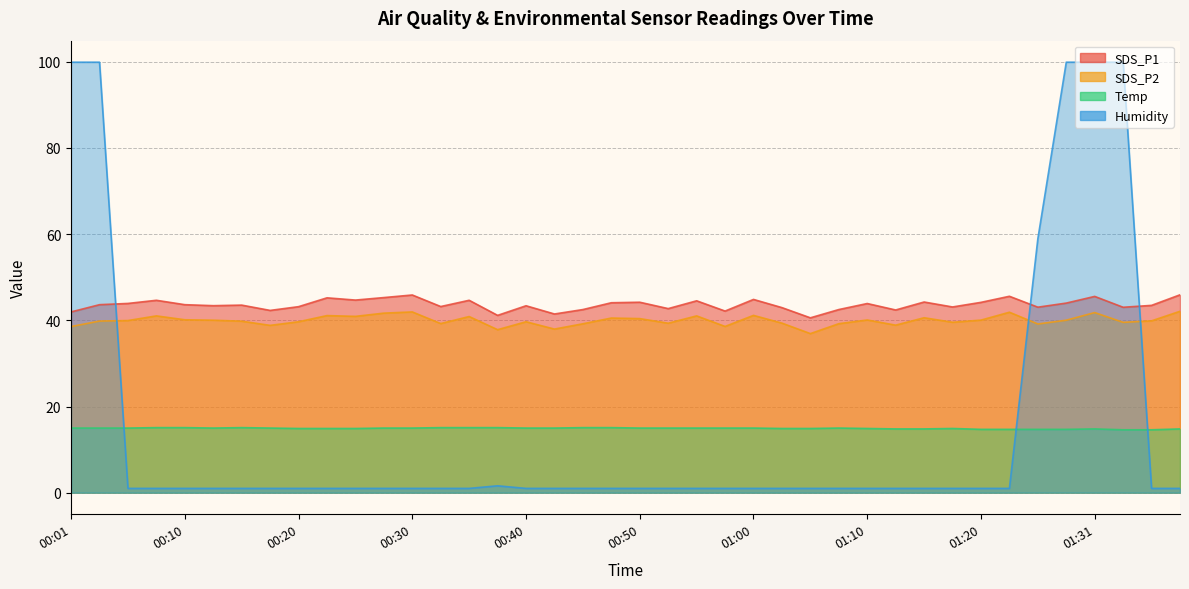

What is the greatest value displayed?

99.9